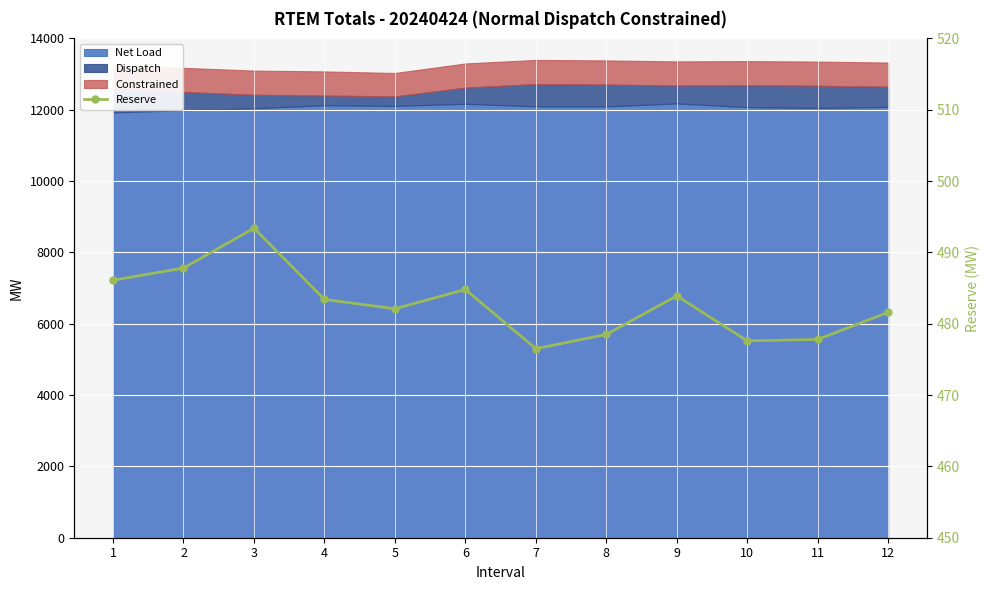

What is the average value?

482.8